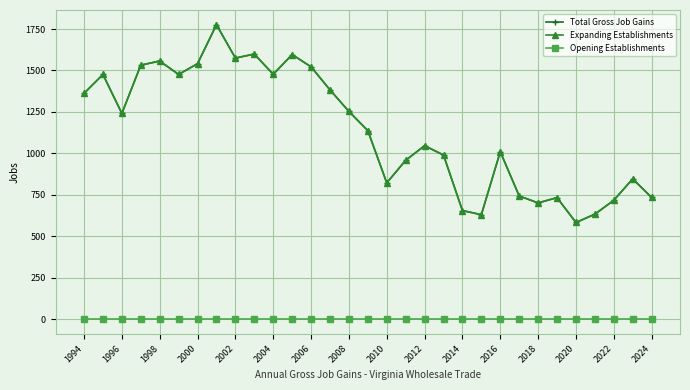

True or false: Opening Establishments has more than 0 interior local peaks.

False